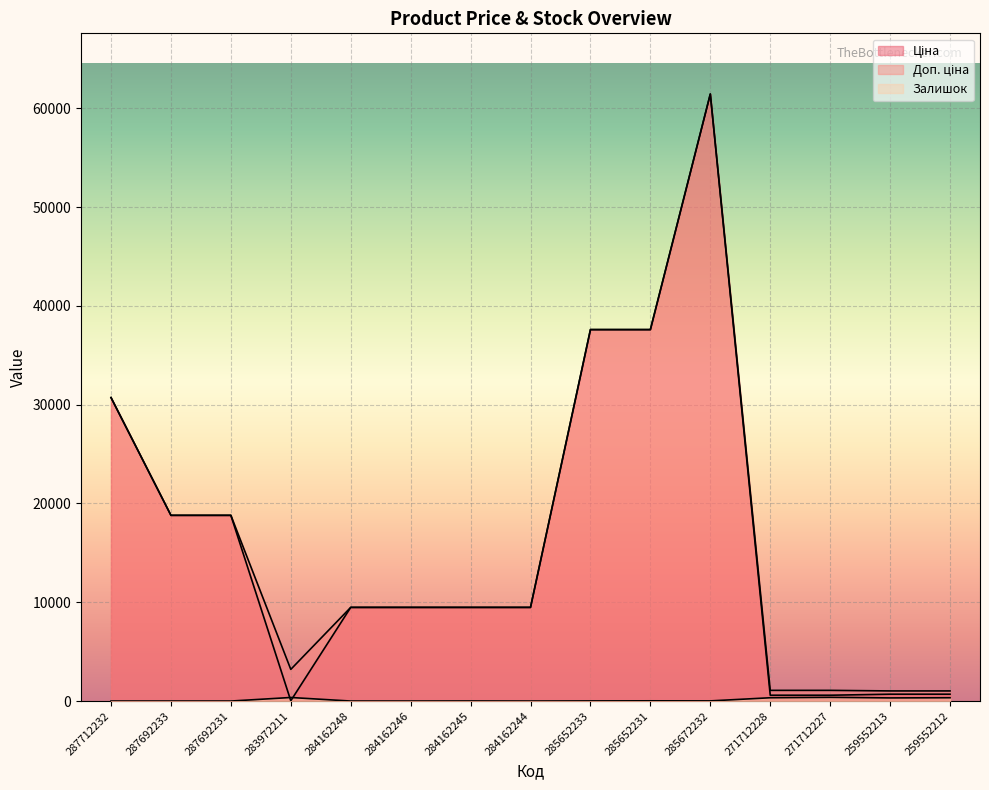

What is the label of the 6th point from the right?

285652231